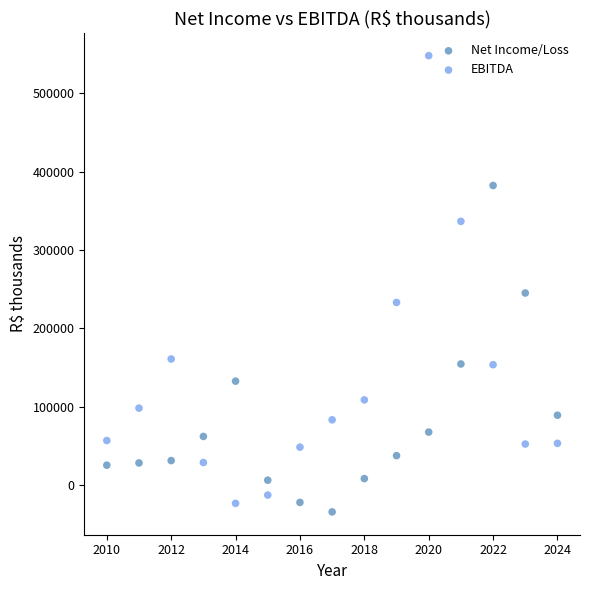

Across all data points, what is the range of X values (max minus min)?

14